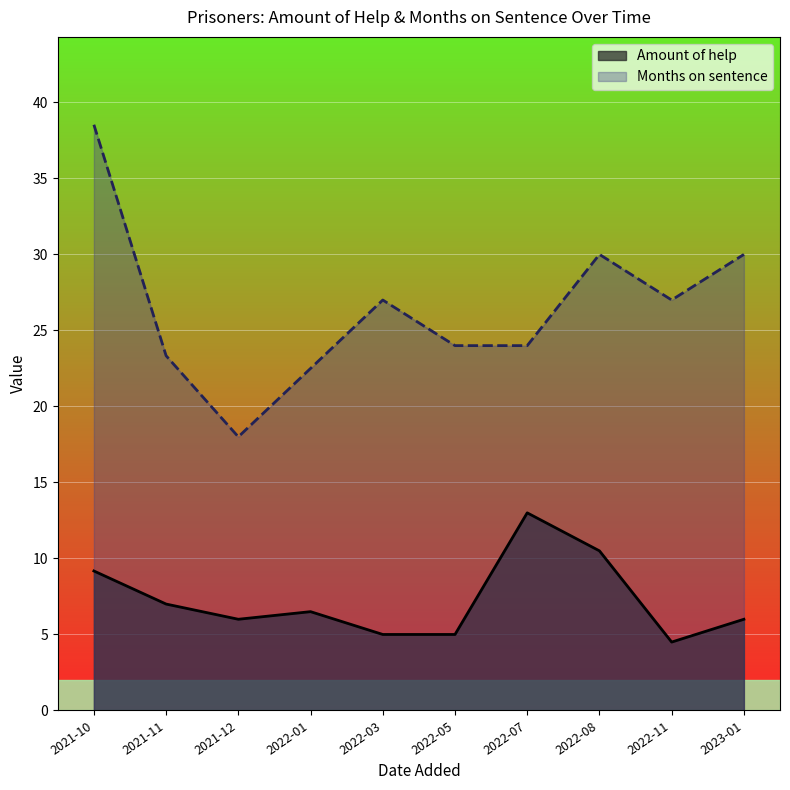

What is the approximate value of Amount of help at 2021-11?

7.0